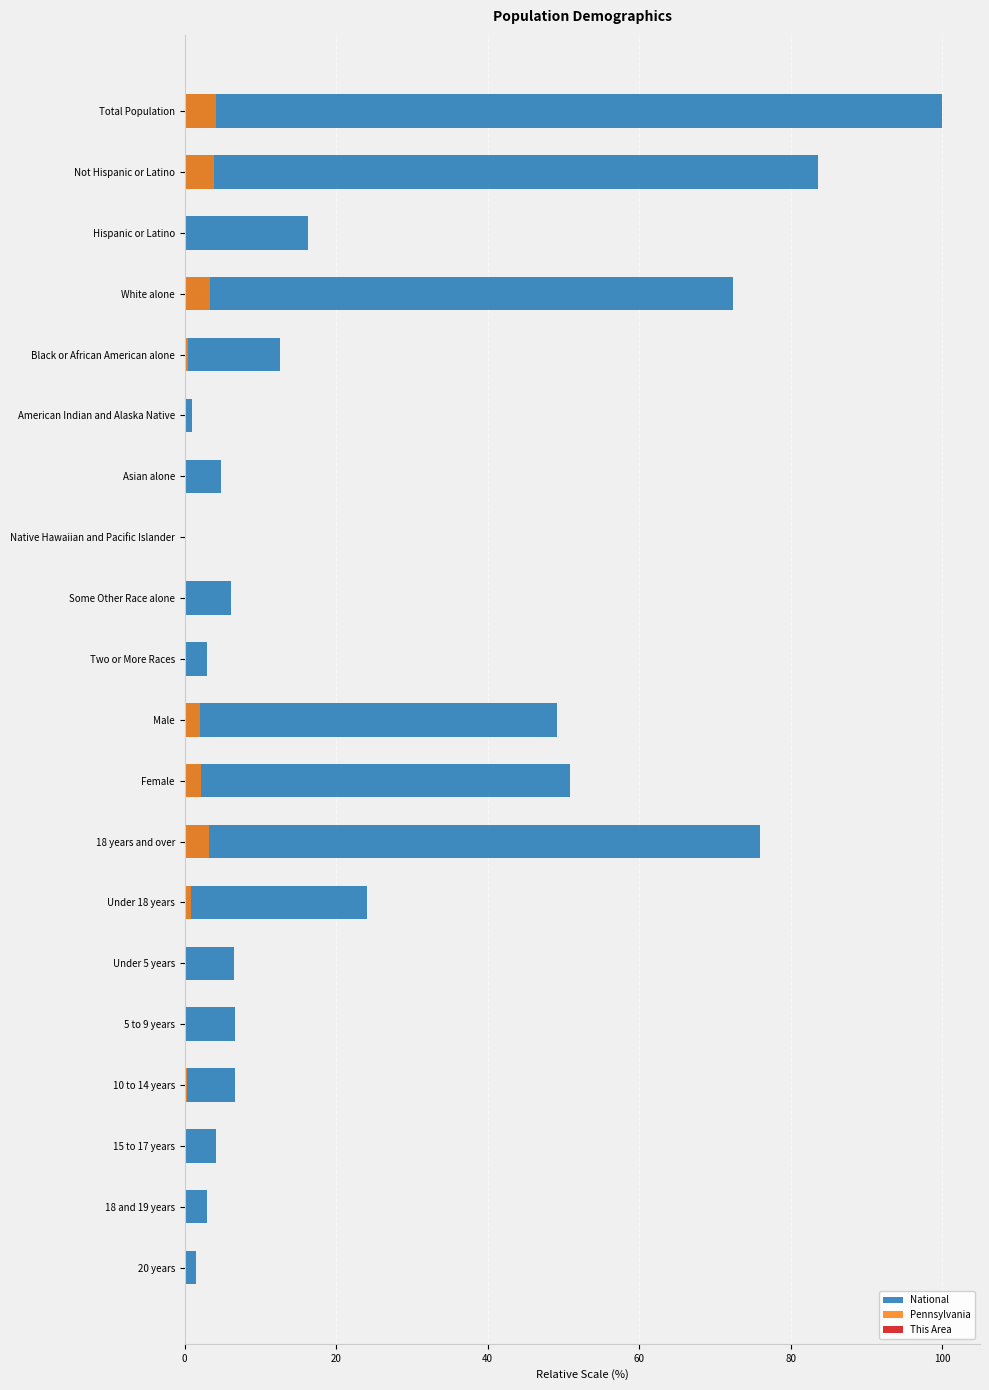

Which series has the largest total across all categories?

National